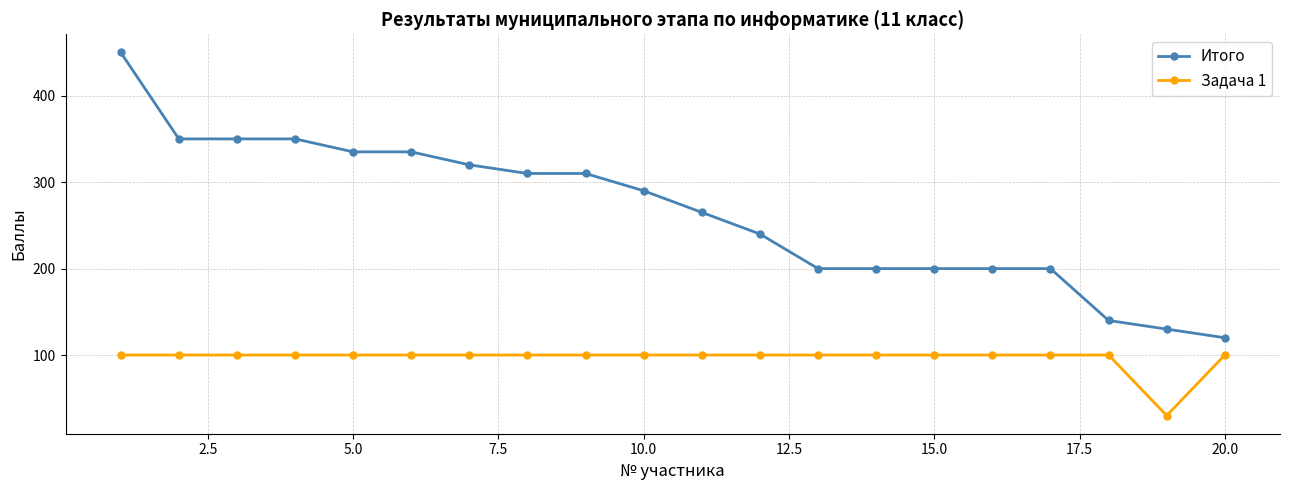

What is the sum of all Итого values?

5295